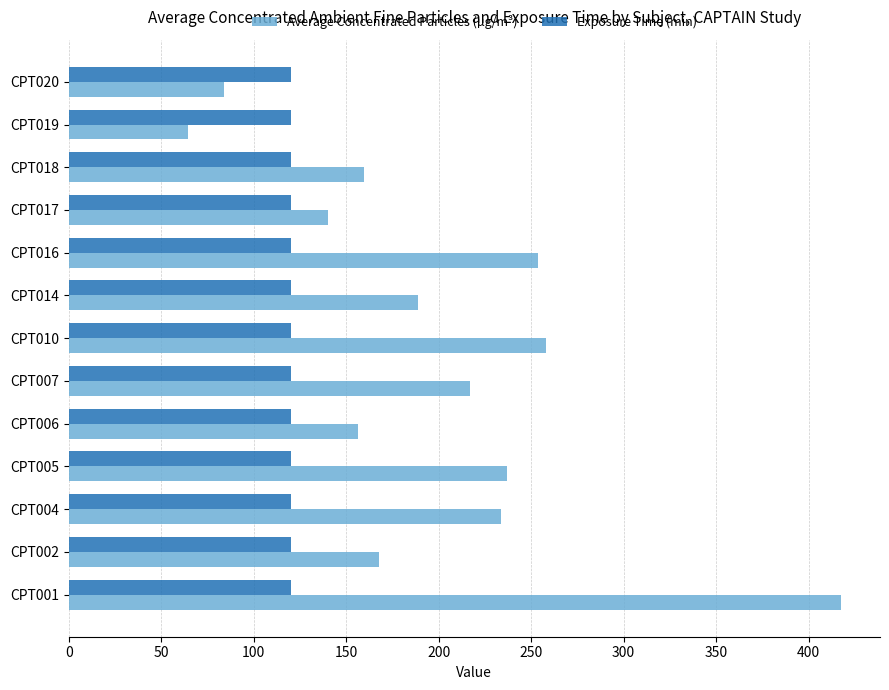

What are all the series names shown in the legend?

Average Concentrated Particles (µg/m³), Exposure Time (min)